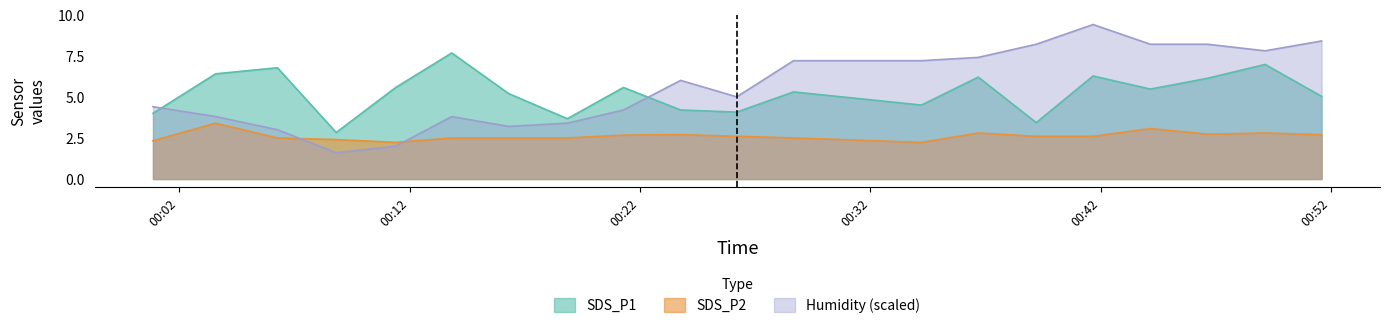

What is the total value across all series at 2021/12/10 00:11:24?

9.8